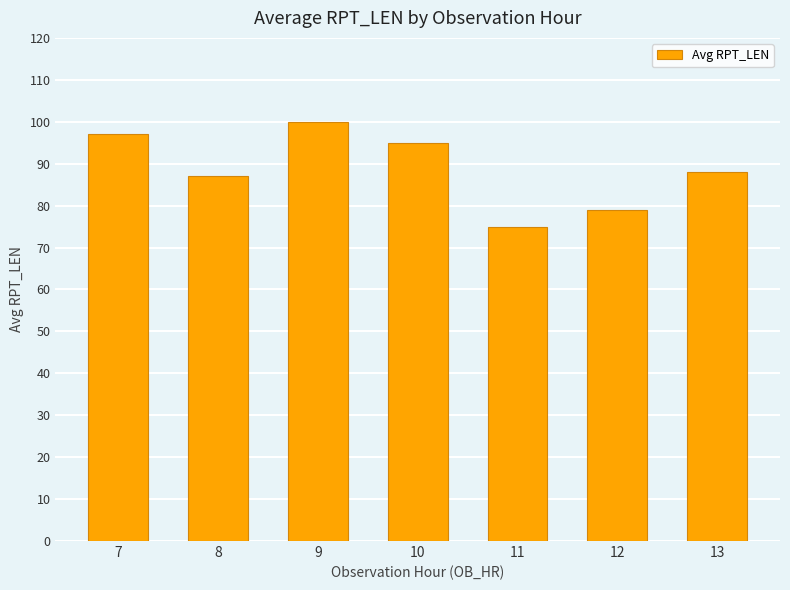

What is the maximum value shown in the chart?

100